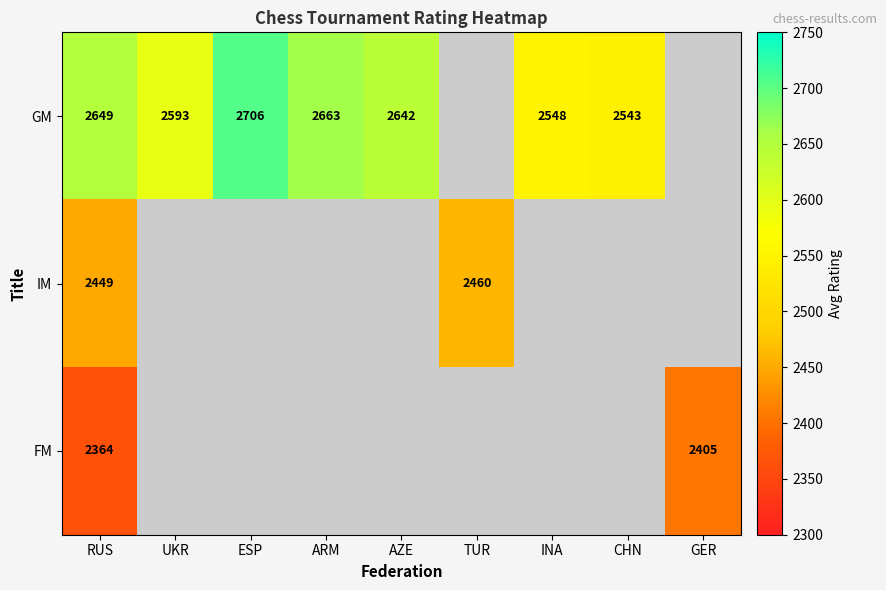

What is the total value across all series at RUS?

7462